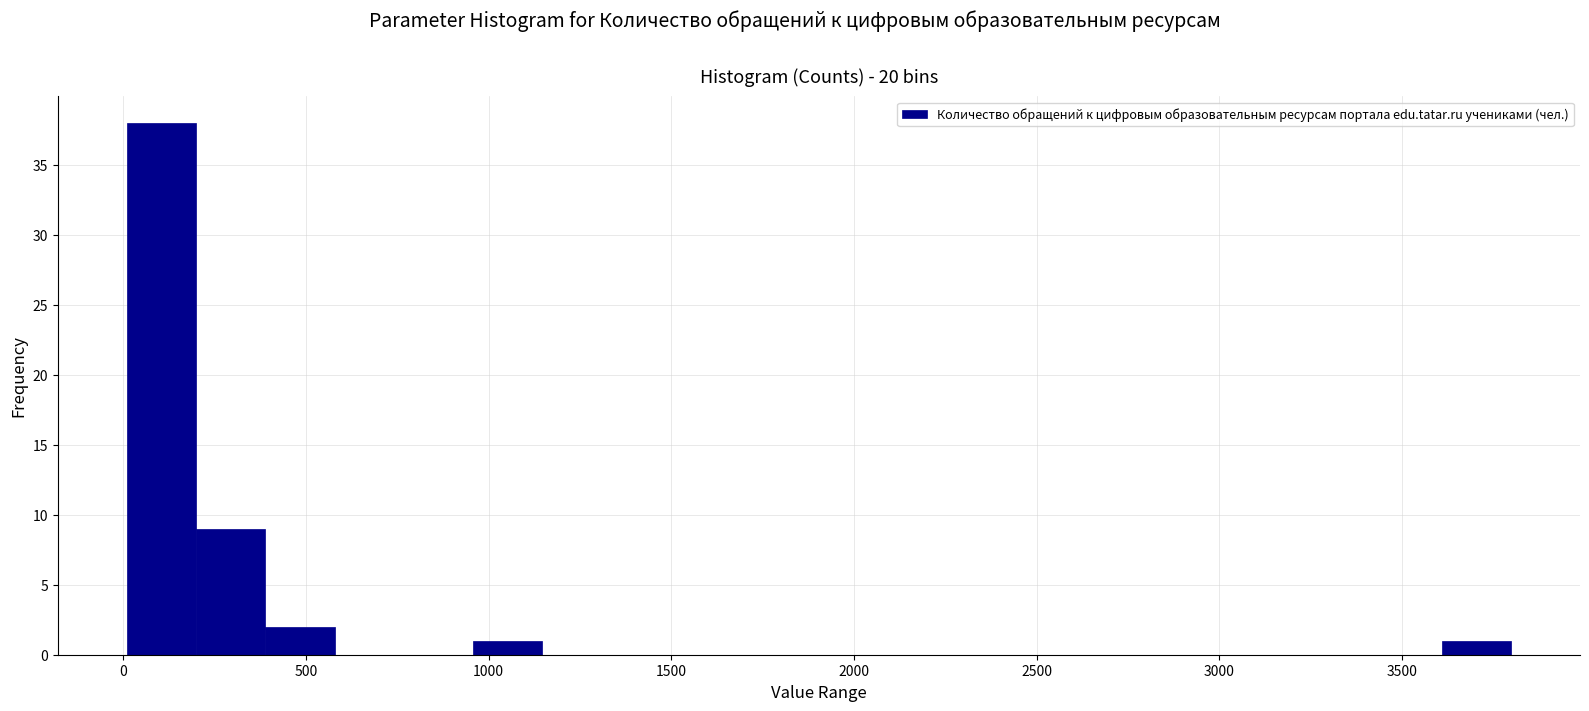

Read against the x-axis, roughly where is the centre of the tallest bar?

100